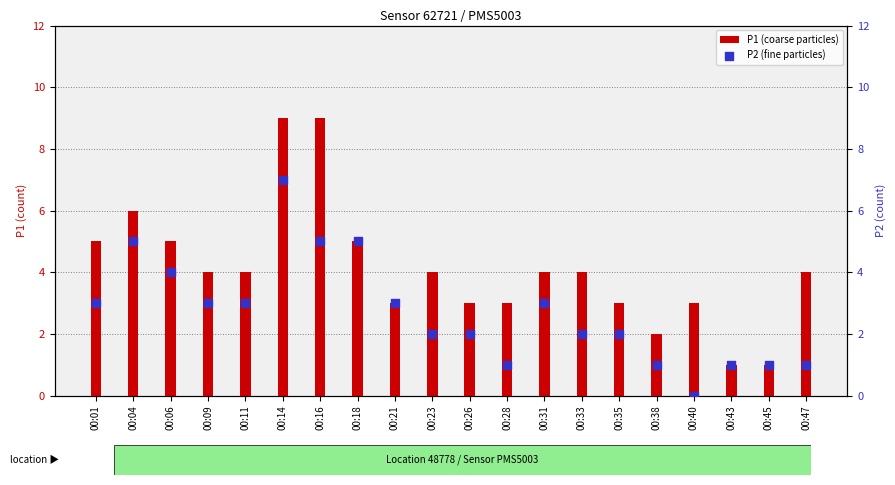

At how many categories does at least one series exceed 4?

6